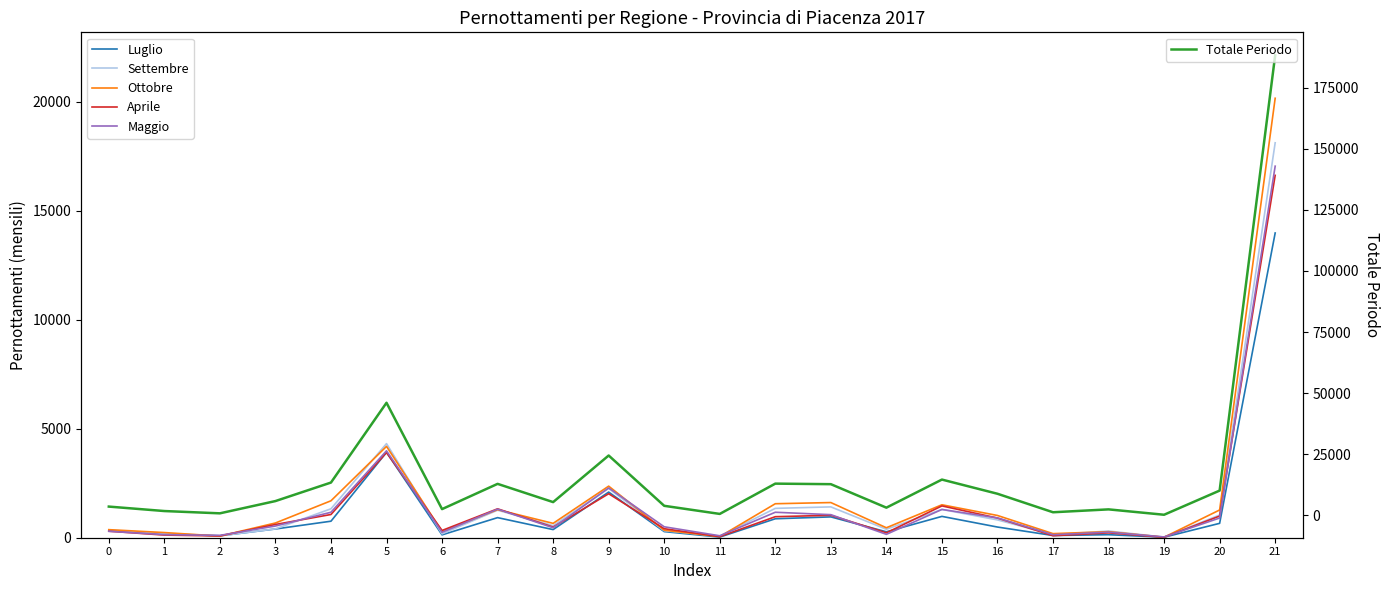

List the labels in order of Aprile value, smallest first.

19, 11, 2, 17, 1, 18, 14, 0, 6, 10, 8, 3, 16, 12, 20, 13, 4, 7, 15, 9, 5, 21